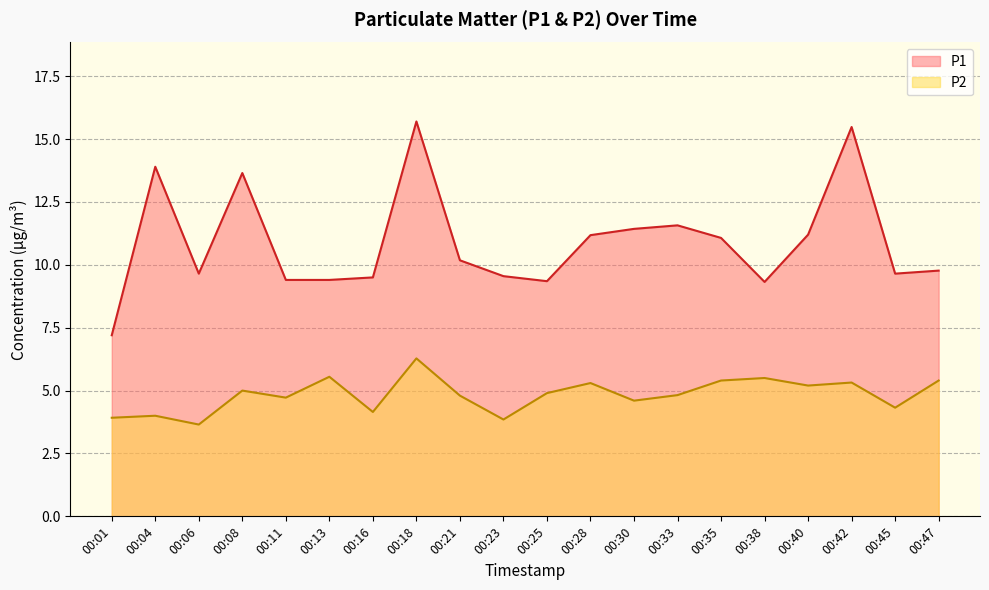

Reading right to left, list all the values displayed in this chart.

P1: 00:47=9.8	00:45=9.7	00:42=15.5	00:40=11.2	00:38=9.3	00:35=11.1	00:33=11.6	00:30=11.4	00:28=11.2	00:25=9.3	00:23=9.6	00:21=10.2	00:18=15.7	00:16=9.5	00:13=9.4	00:11=9.4	00:08=13.7	00:06=9.7	00:04=13.9	00:01=7.2
P2: 00:47=5.4	00:45=4.3	00:42=5.3	00:40=5.2	00:38=5.5	00:35=5.4	00:33=4.8	00:30=4.6	00:28=5.3	00:25=4.9	00:23=3.9	00:21=4.8	00:18=6.3	00:16=4.2	00:13=5.5	00:11=4.7	00:08=5.0	00:06=3.6	00:04=4.0	00:01=3.9